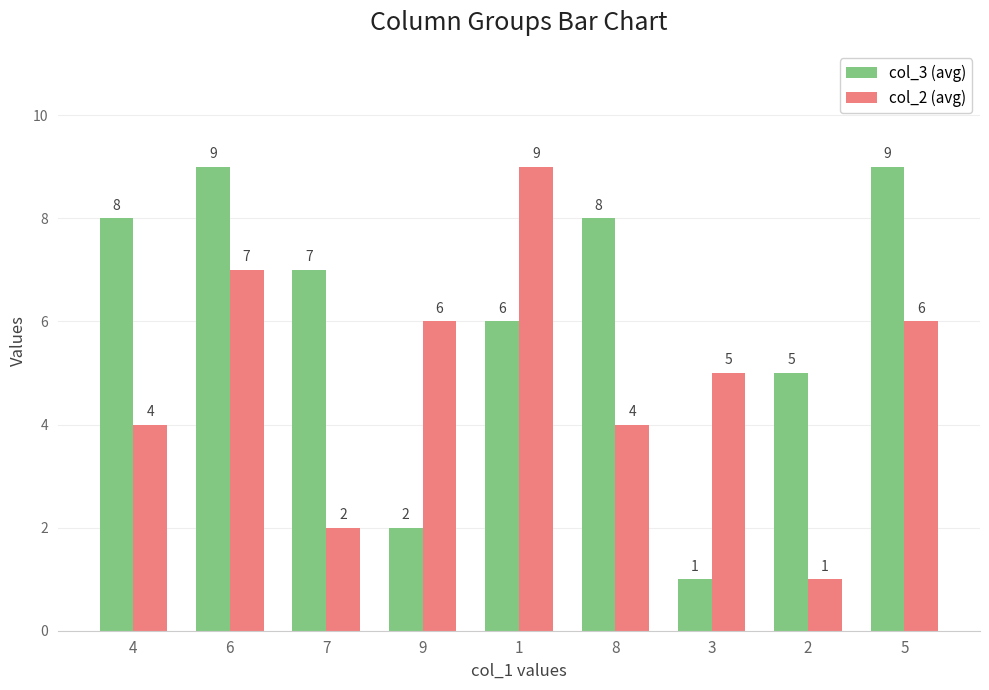

The col_3 (avg) series shows 13 at 8. True or false?

False